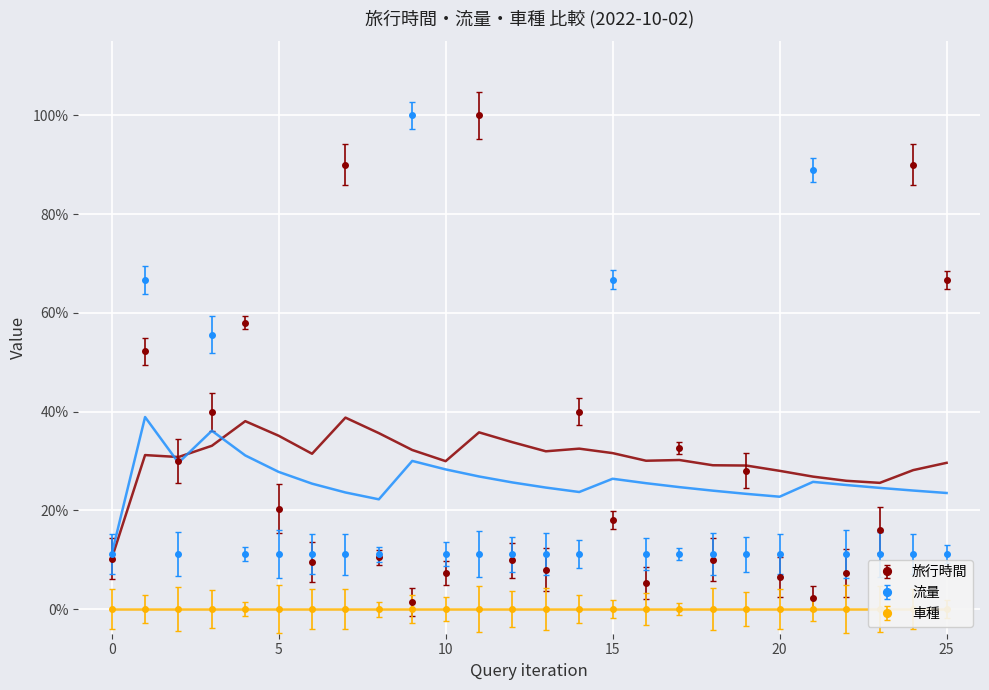

Does the chart display data point markers on the line(s)?

No